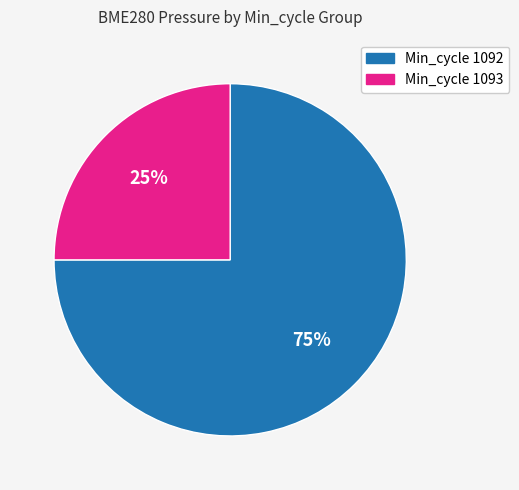

Is there any slice that represents more than half of the pie?

Yes